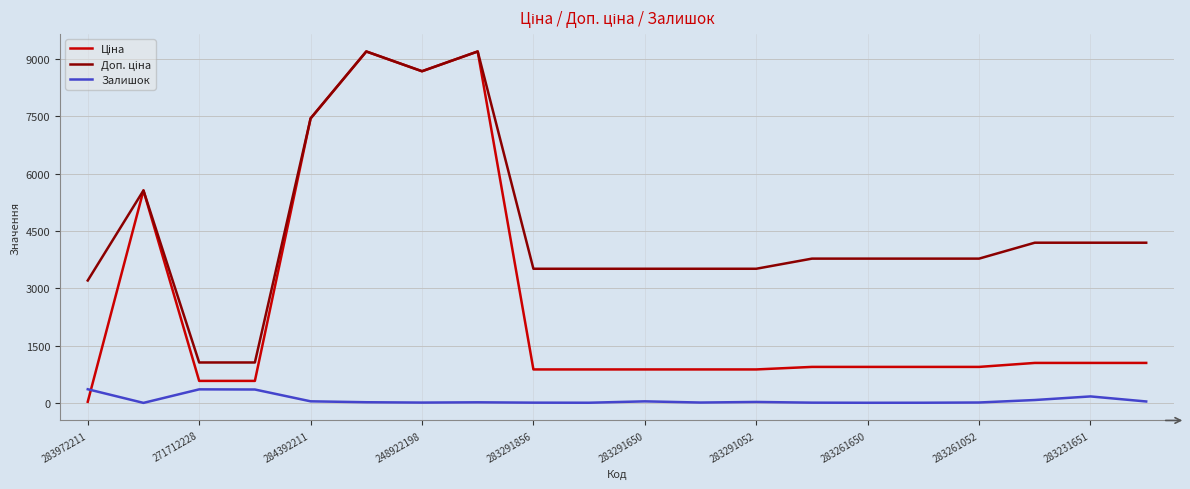

The Залишок series shows 357.0 at 271712228. True or false?

True